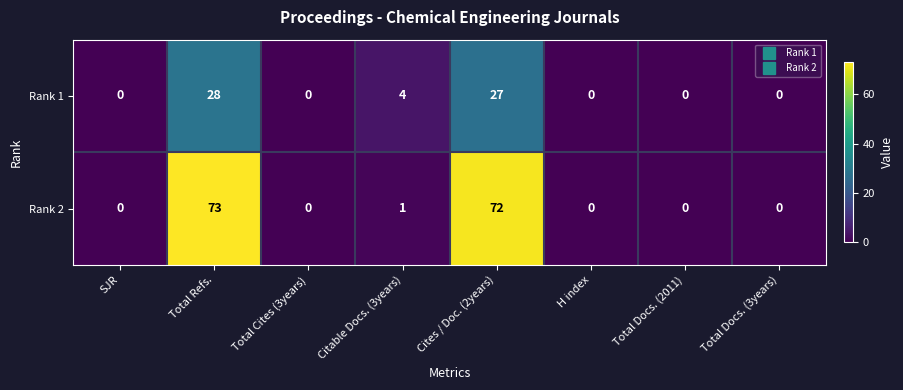

What is the sum of all Rank 2 values?

146